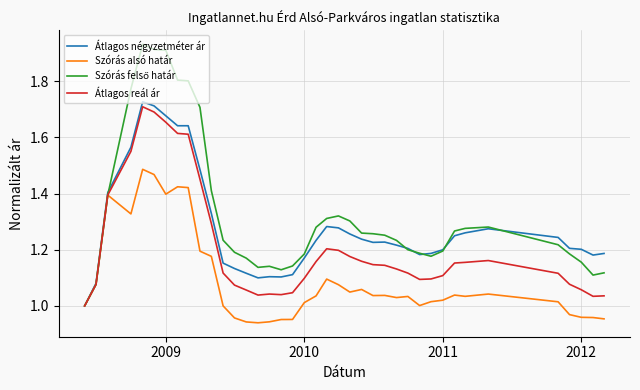

How many Átlagos négyzetméter ár values are between 1 and 2?

39